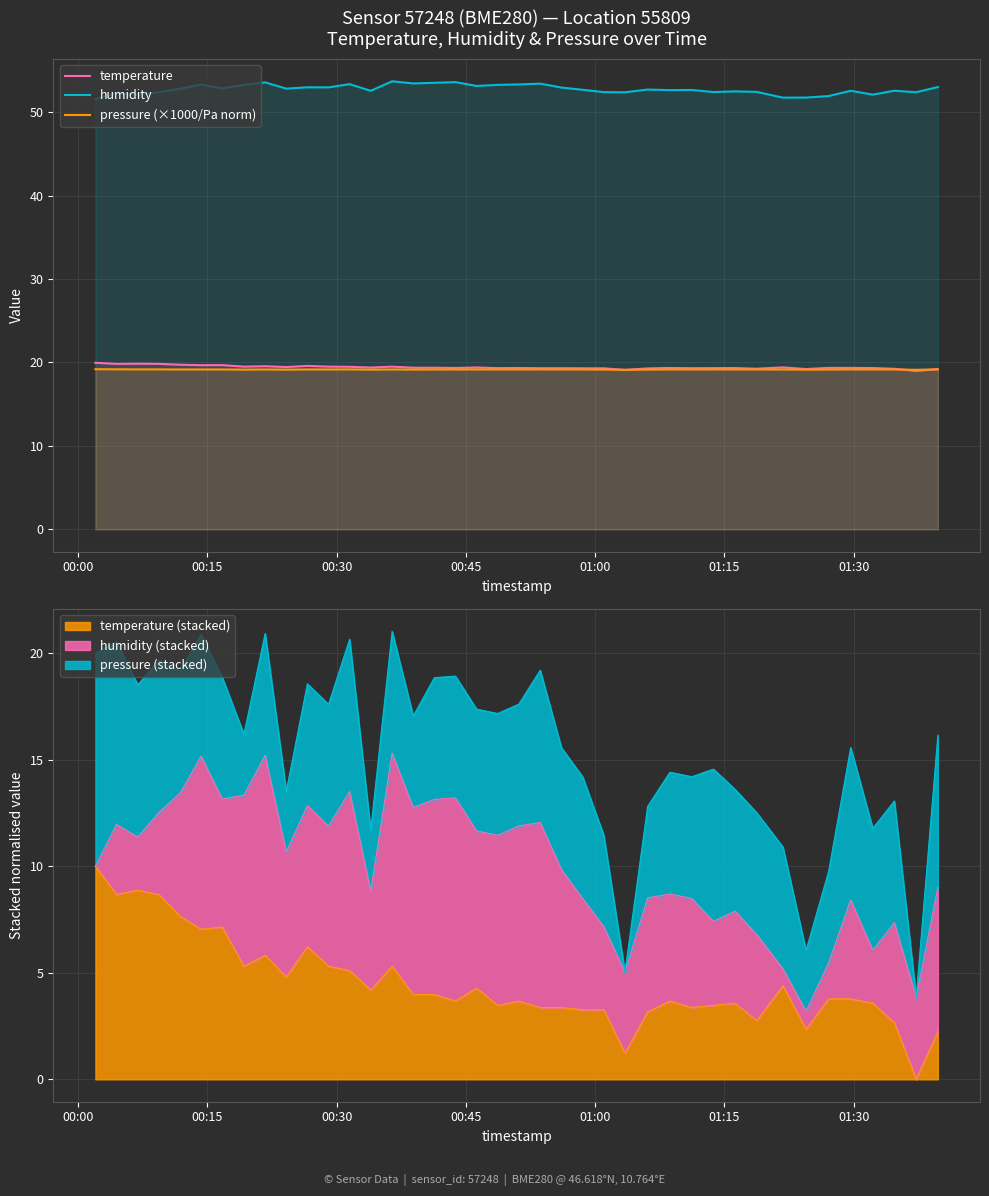

What is the sum of all pressure (×1000/Pa norm) values?

766.3